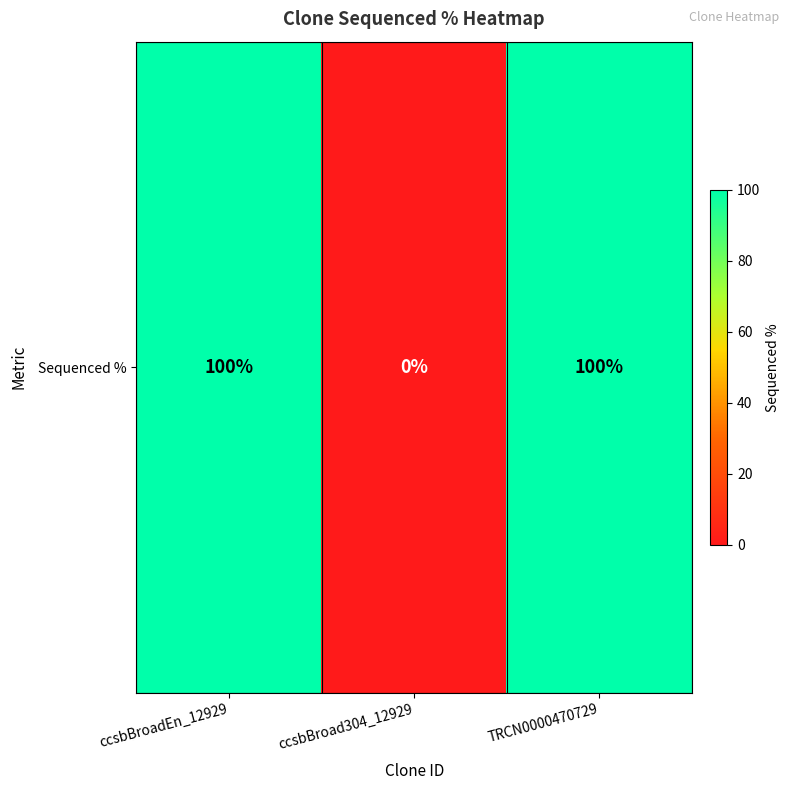

What is the maximum value shown in the chart?

100